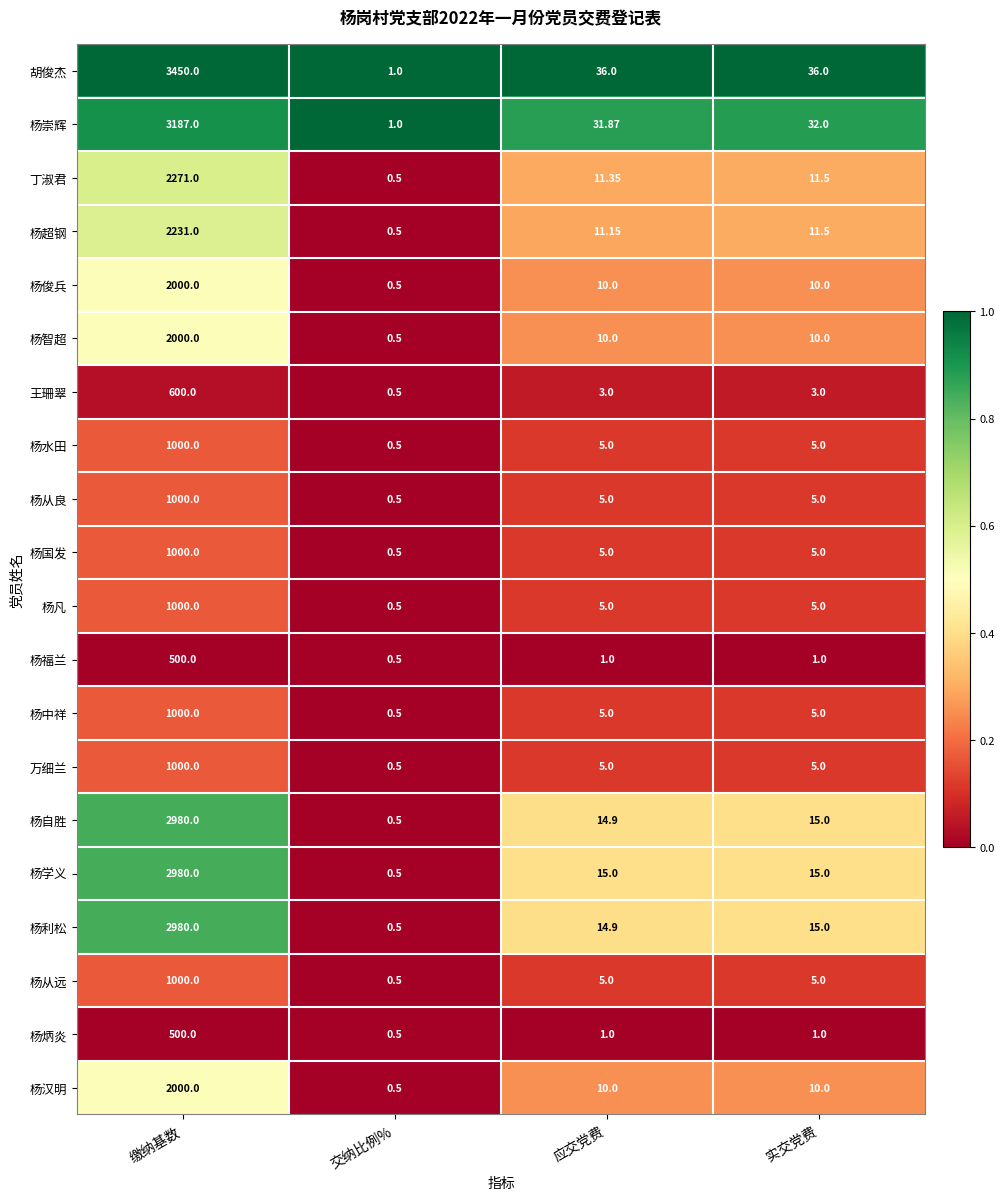

How many series are shown in this chart?

20